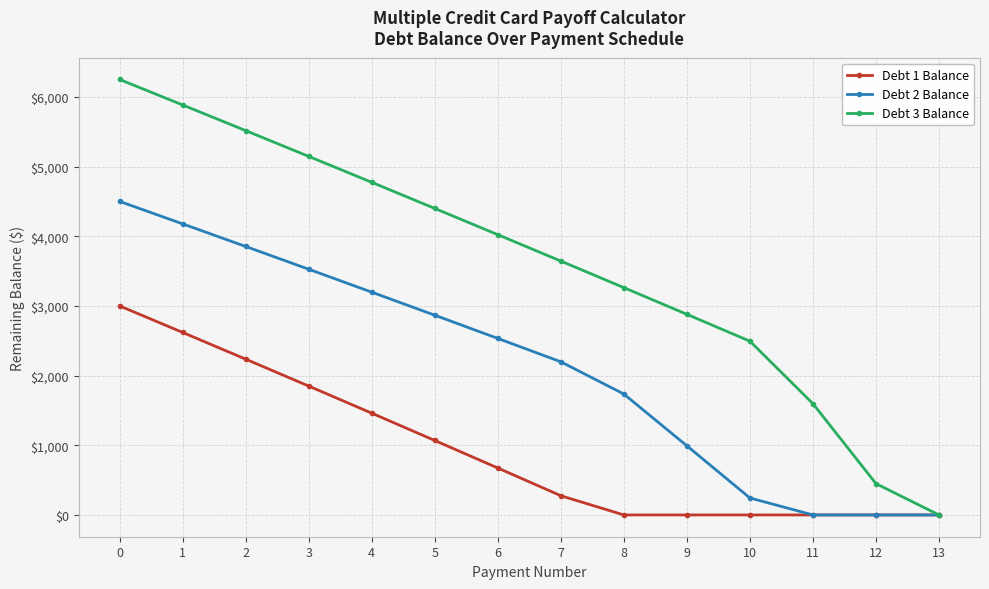

What is the sum of all Debt 1 Balance values?

13184.7